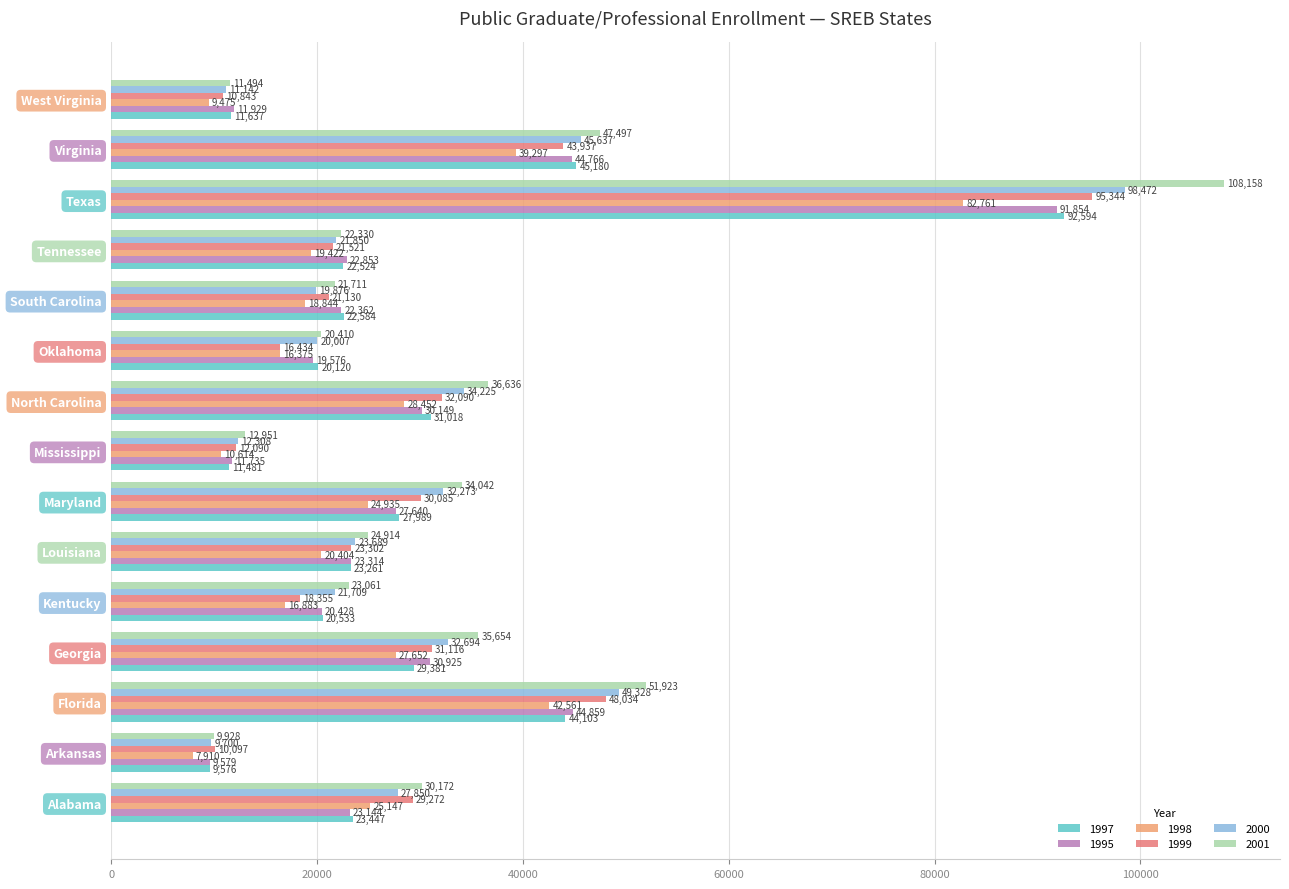

The value of 2000 at Tennessee is 9260. True or false?

False